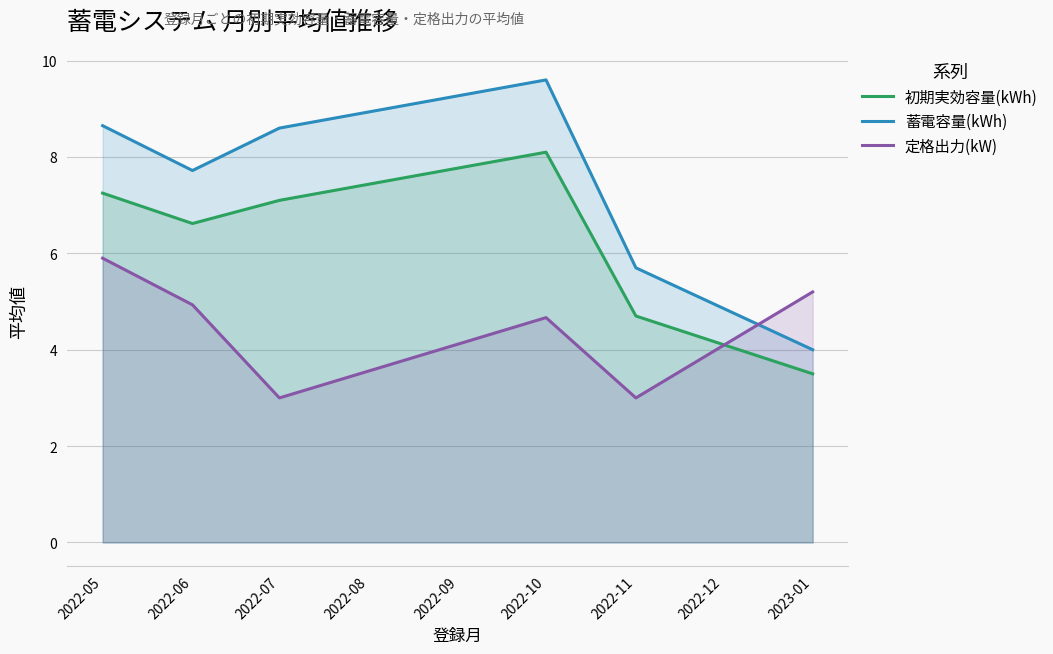

What is the total value across all series at 2022-11?

13.4